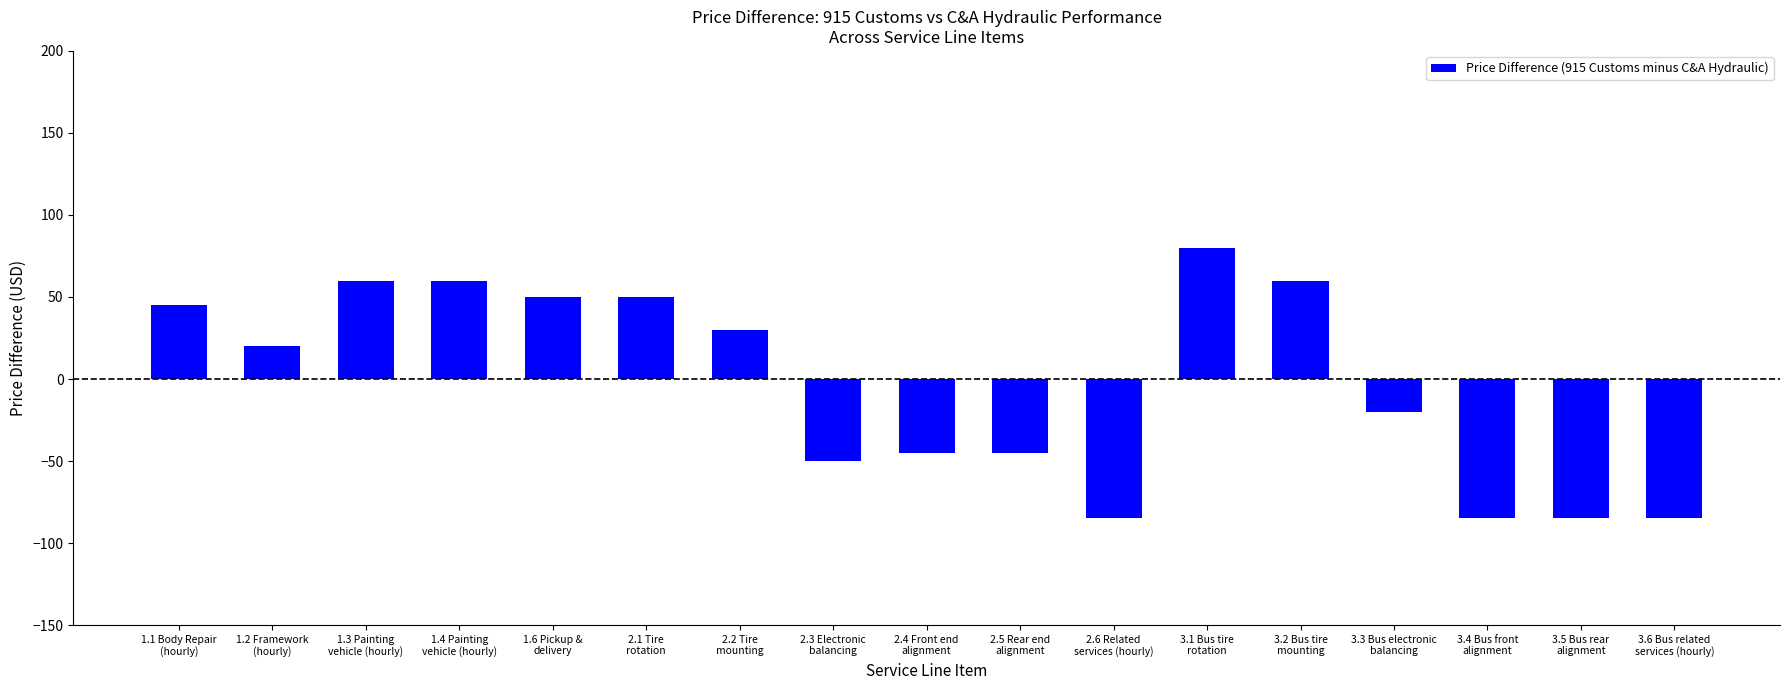

What is the average value?

-2.6